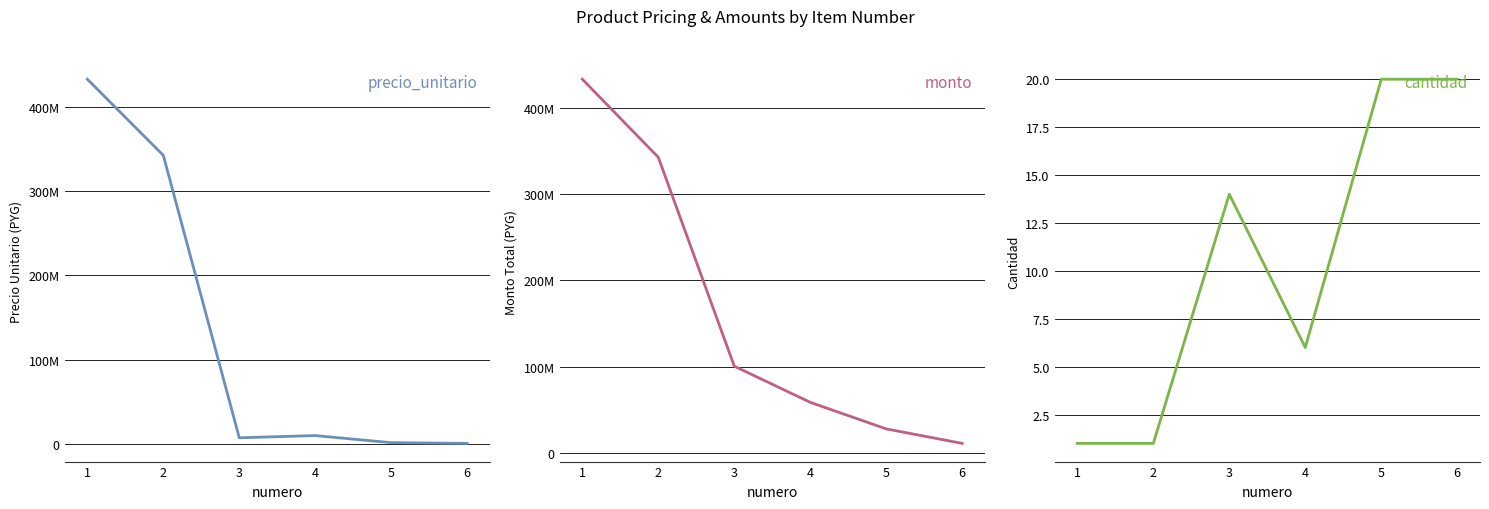

At which label is monto closest to 222185990?

2